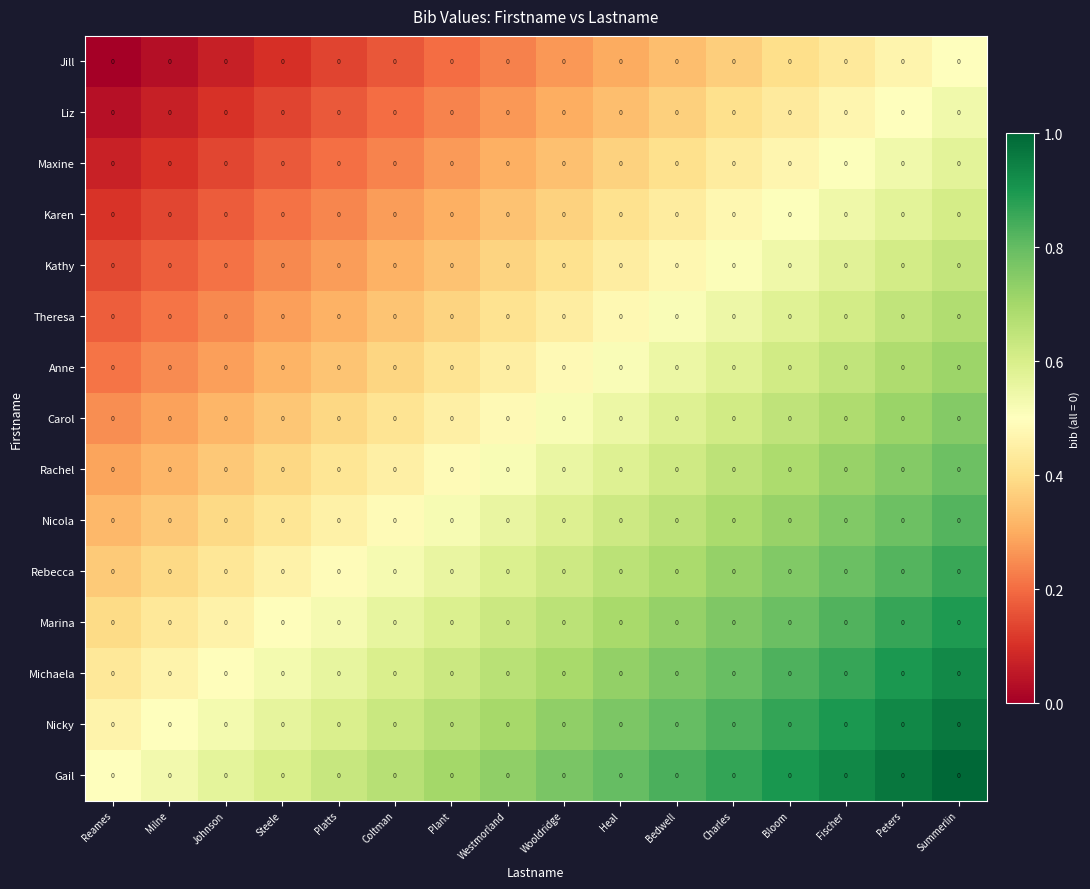

The value of Carol at Summerlin is 0.4. True or false?

False